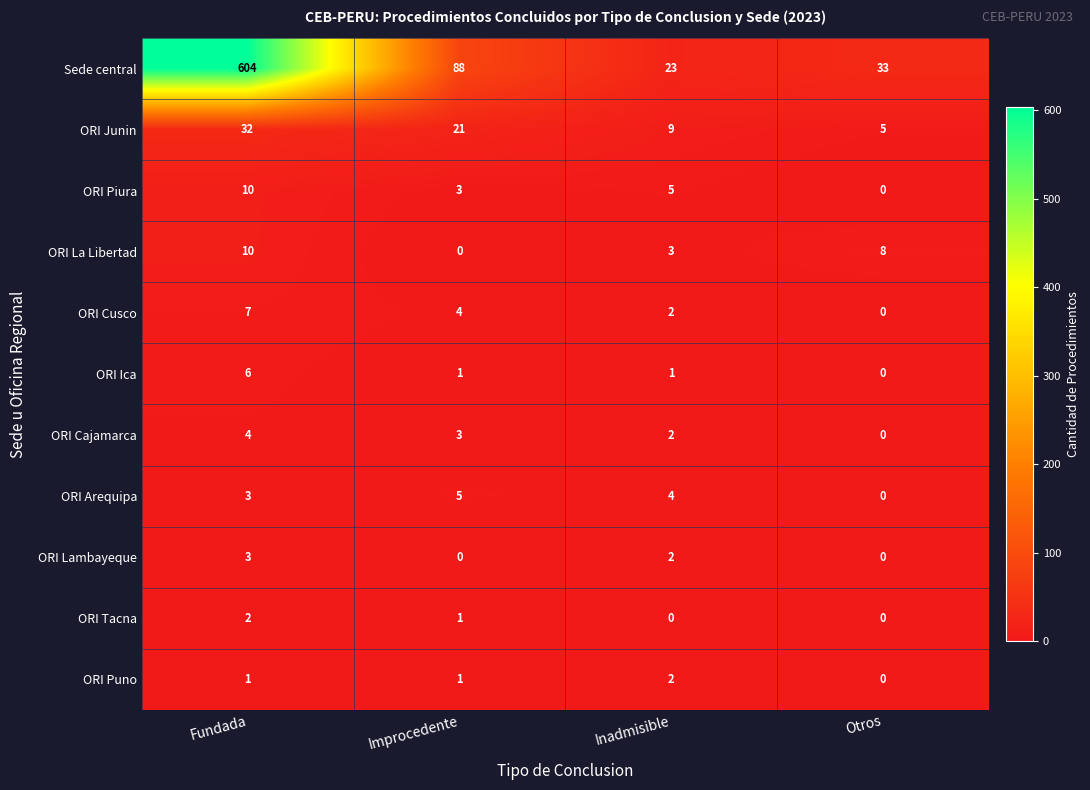

What is the difference between the ORI La Libertad values at Otros and Inadmisible?

5